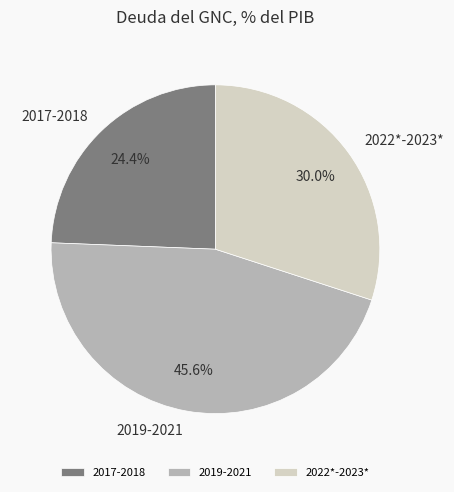

What is the ratio of the value at 2022*-2023* to the value at 2017-2018?

1.2